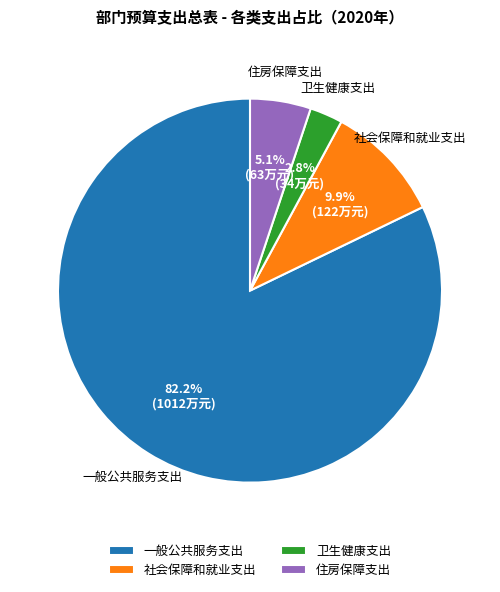

Approximately how many times larger is the value at 一般公共服务支出 compared to 住房保障支出?

16.1